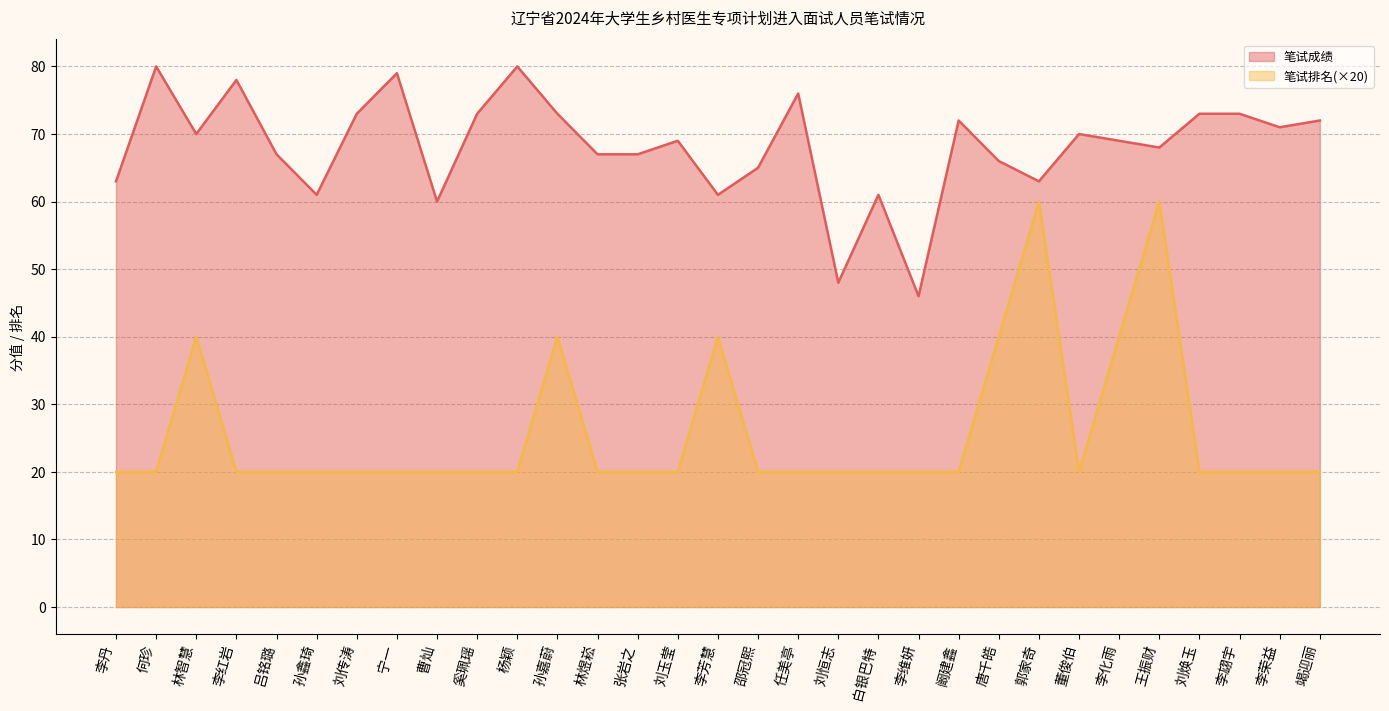

True or false: 笔试排名 and 笔试成绩 intersect in this chart.

False